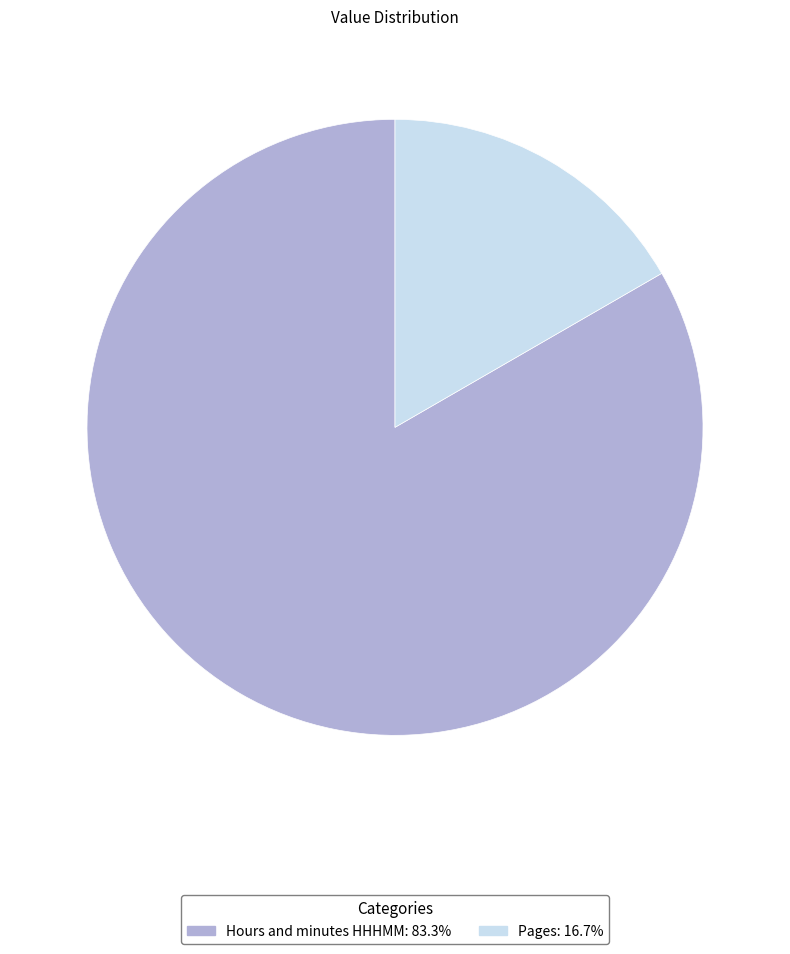

Between Hours and minutes HHHMM and Pages, which is larger?

Hours and minutes HHHMM